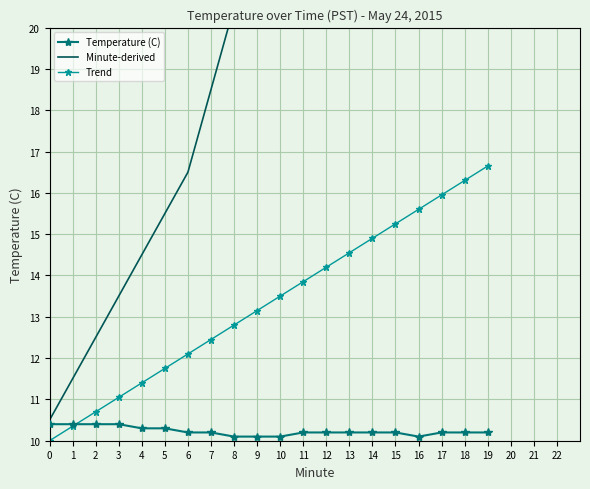

Where is the first local minimum for Minute-derived?

17